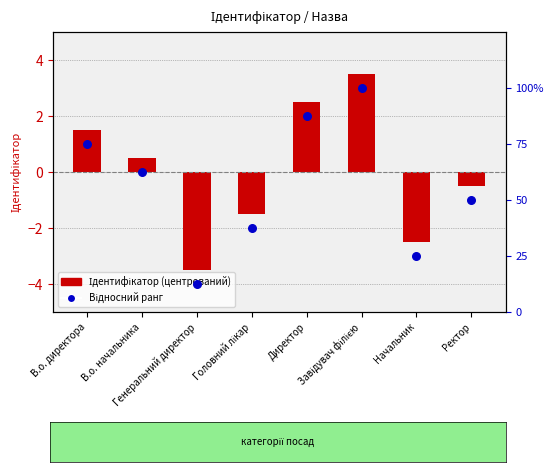

Which series has the largest Y range (max minus min)?

Ідентифікатор (центрований)